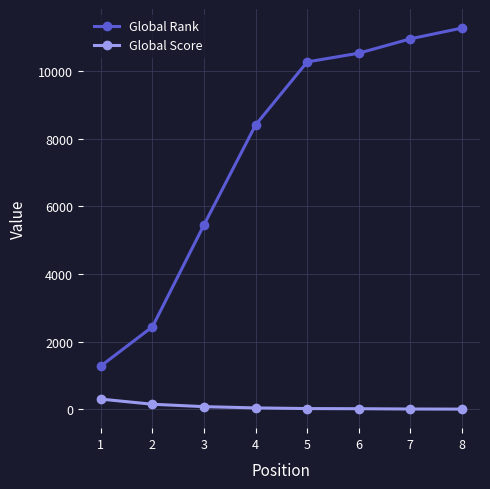

Is the value of Global Rank at 6 greater than the value of Global Score at 4?

Yes